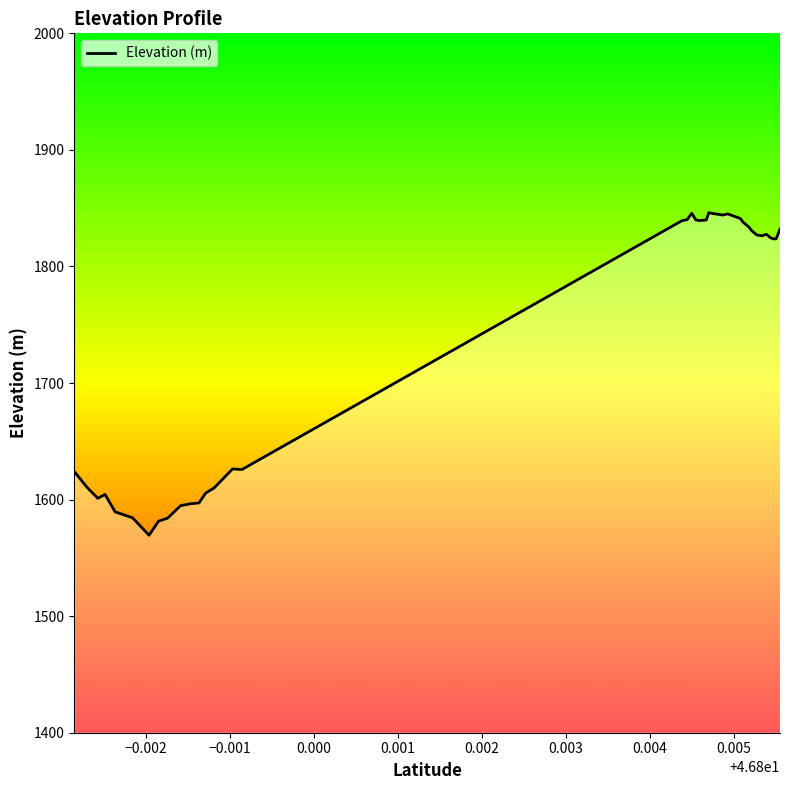

What is the difference between the maximum and minimum values?

276.7